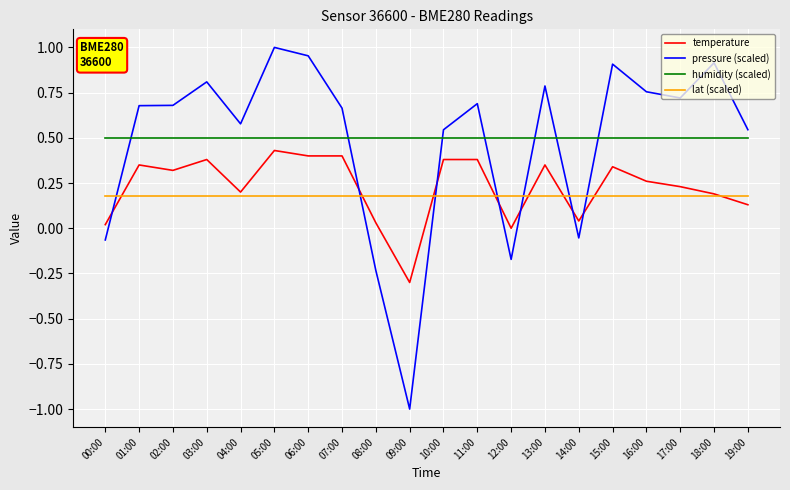

True or false: temperature has a value of 0.0 at 14:00.

True